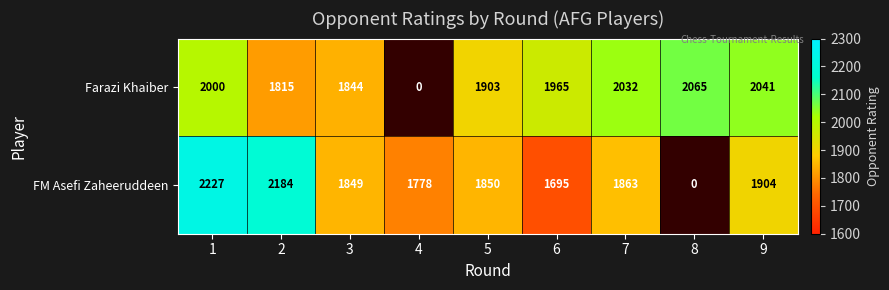

At 9, list the series in order from largest to smallest.

Farazi Khaiber, FM Asefi Zaheeruddeen